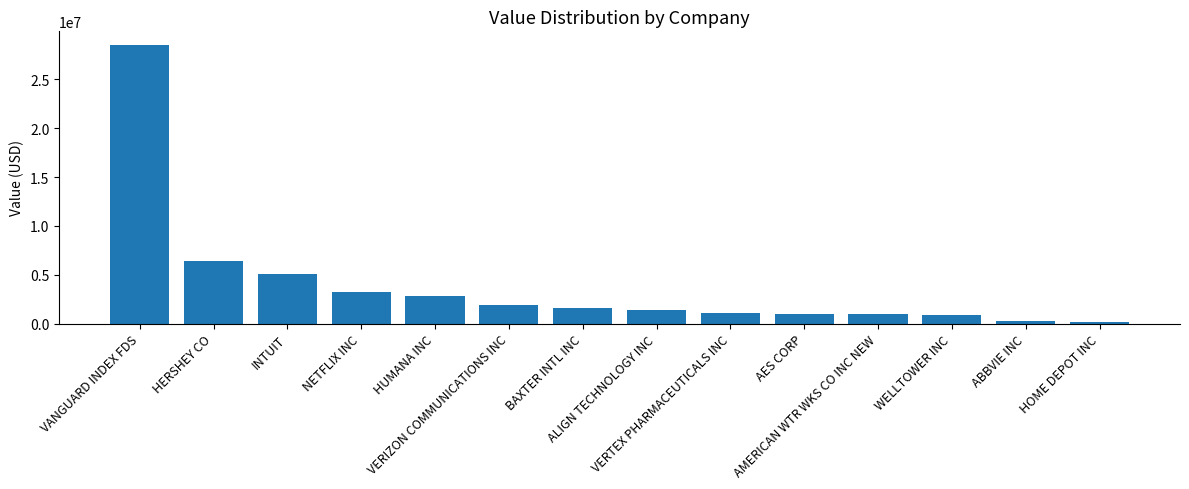

Are the bars horizontal?

No